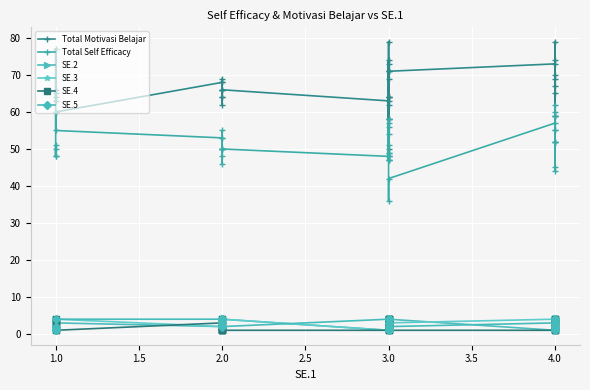

Is it true that Total Motivasi Belajar equals 46 at 3.0?

False